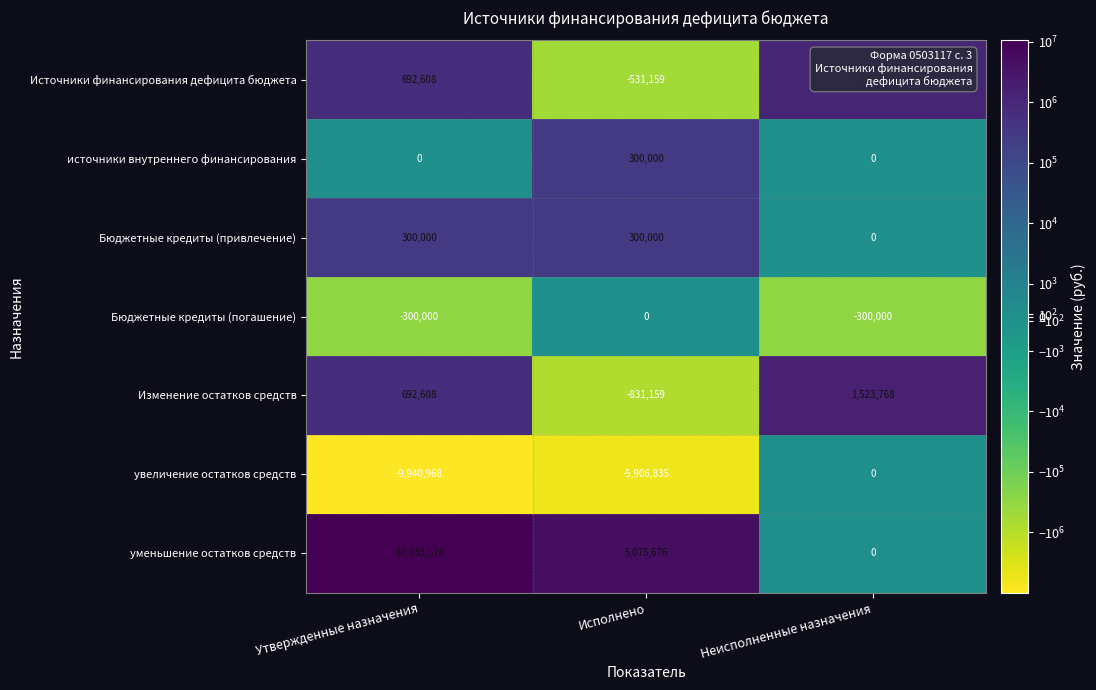

What is the sum of all Источники финансирования дефицита бюджета values?

1385217